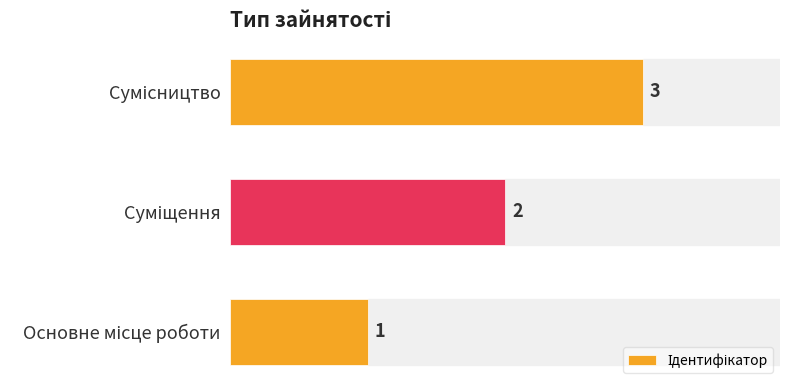

What is the smallest value displayed?

1